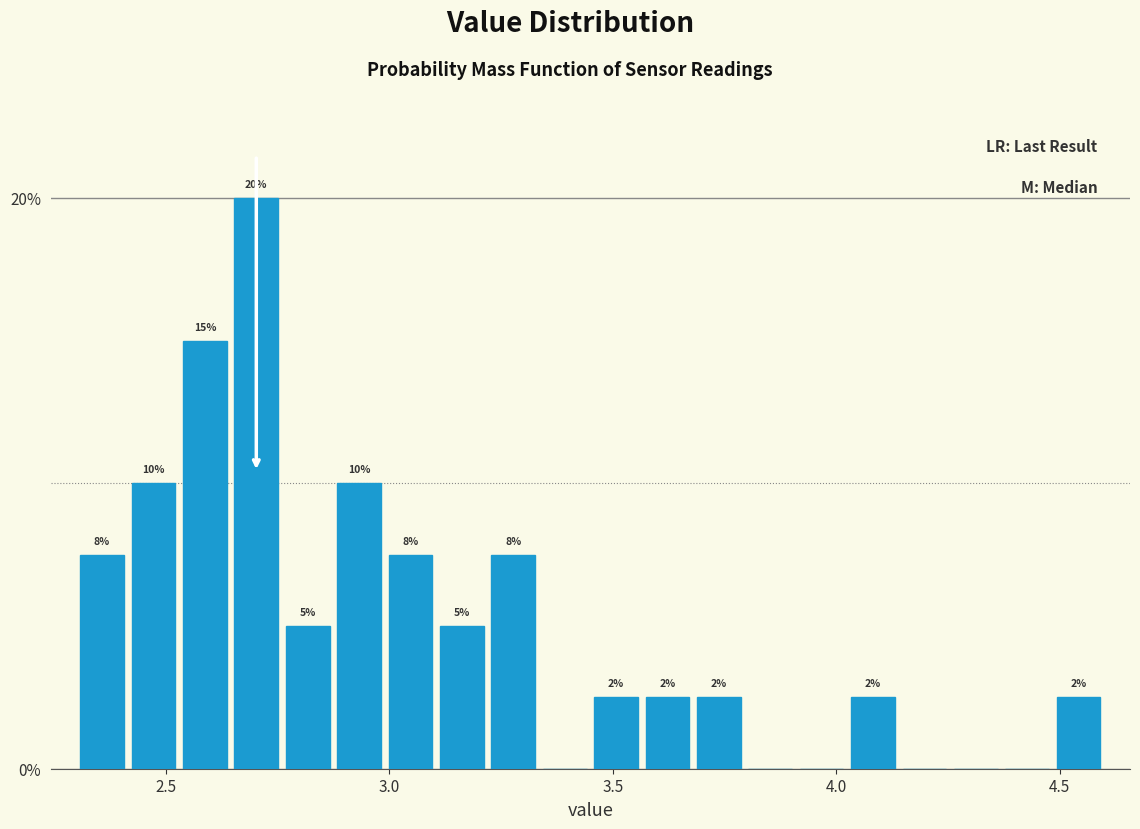

Read against the x-axis, roughly where is the centre of the tallest bar?

2.70